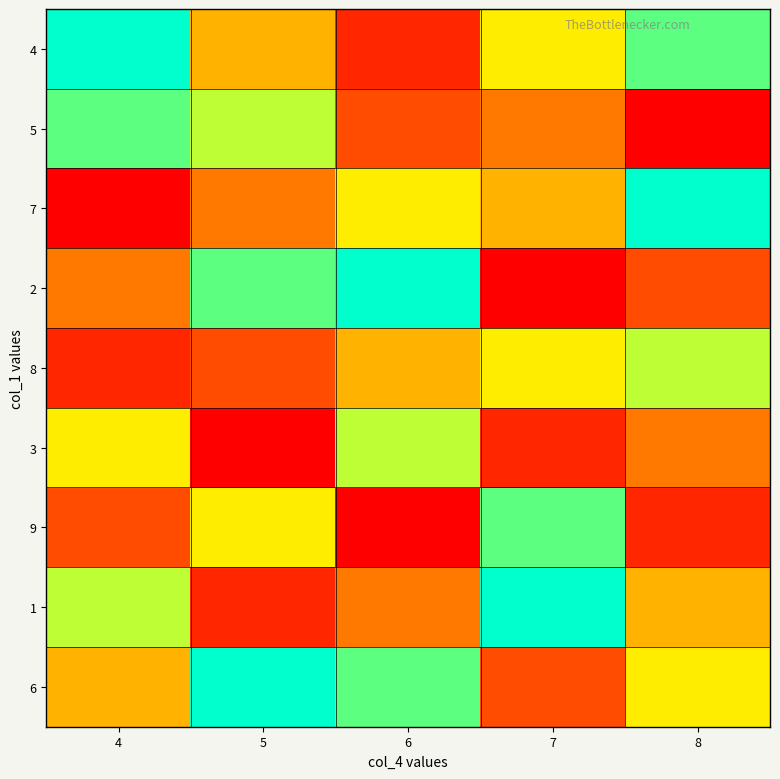

Reading left to right, transcribe all the data shown in this chart.

4: 4=9	5=5	6=2	7=6	8=8
5: 4=8	5=7	6=3	7=4	8=1
7: 4=1	5=4	6=6	7=5	8=9
2: 4=4	5=8	6=9	7=1	8=3
8: 4=2	5=3	6=5	7=6	8=7
3: 4=6	5=1	6=7	7=2	8=4
9: 4=3	5=6	6=1	7=8	8=2
1: 4=7	5=2	6=4	7=9	8=5
6: 4=5	5=9	6=8	7=3	8=6